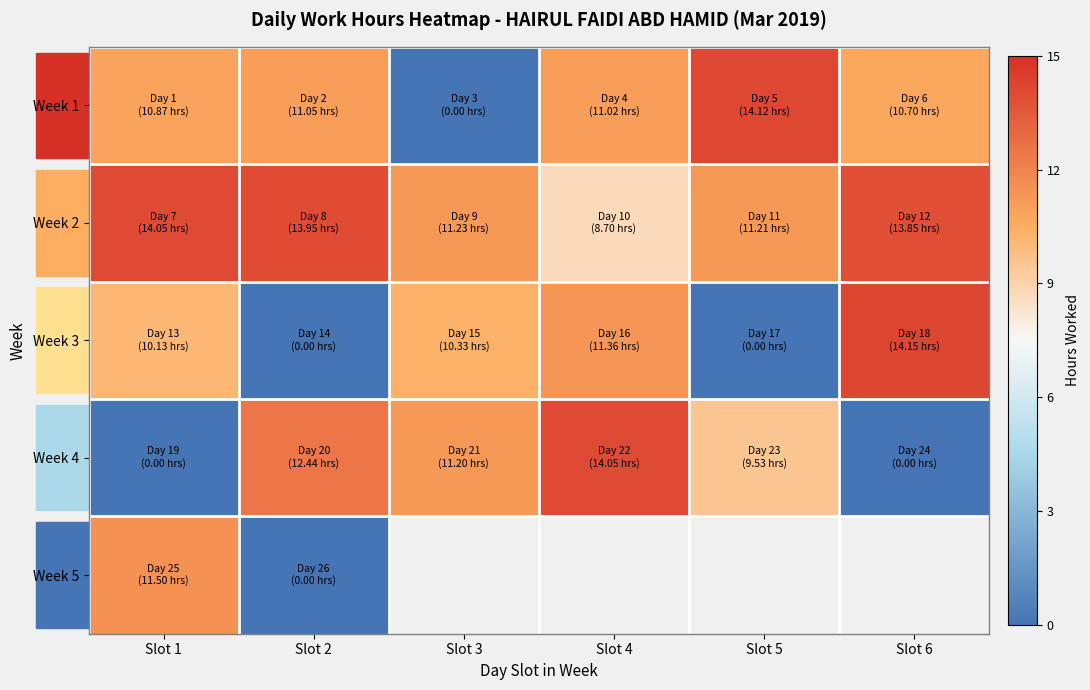

What is the difference between the Week 3 values at Slot 5 and Slot 6?

14.2